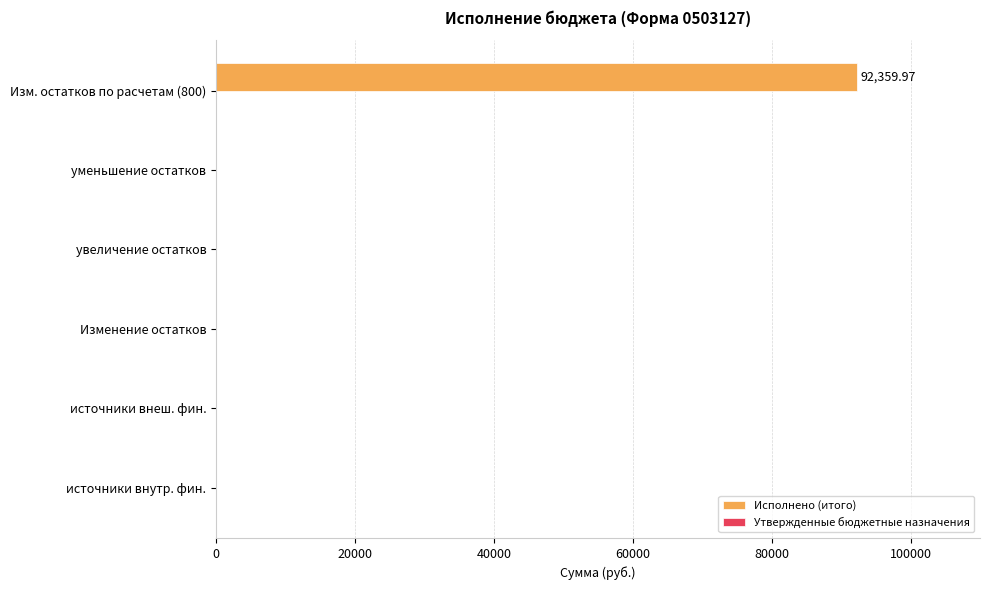

Which has a higher value, Изм. остатков по расчетам (800) or источники внеш. фин.?

Изм. остатков по расчетам (800)